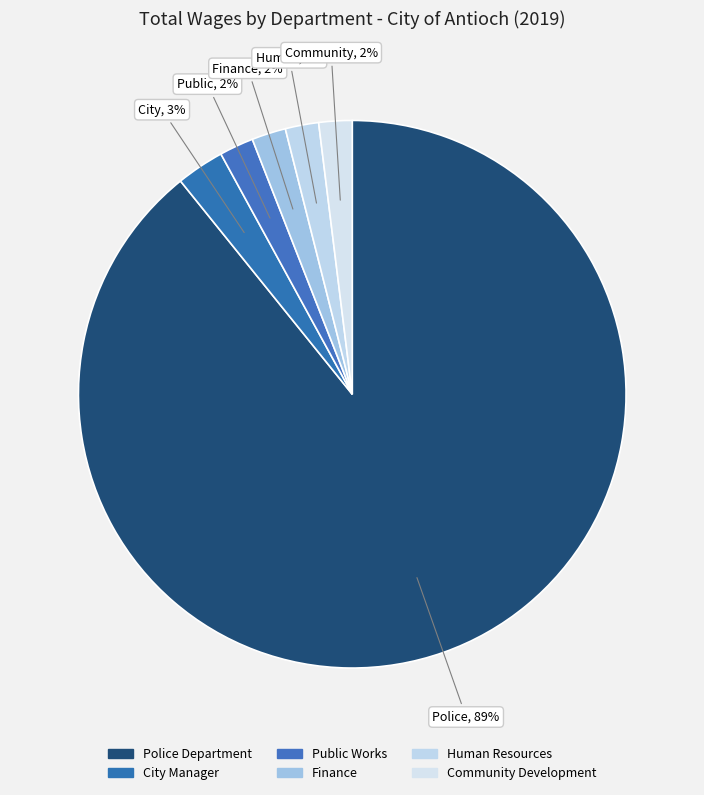

How many slices are in this pie chart?

6